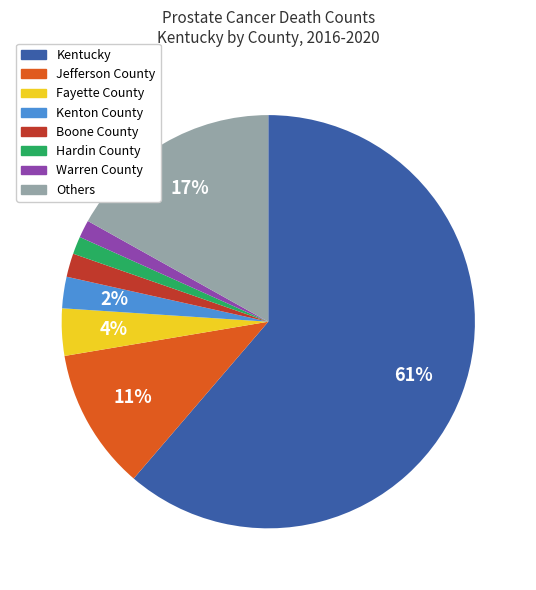

Does Kentucky represent more than half of the total?

Yes